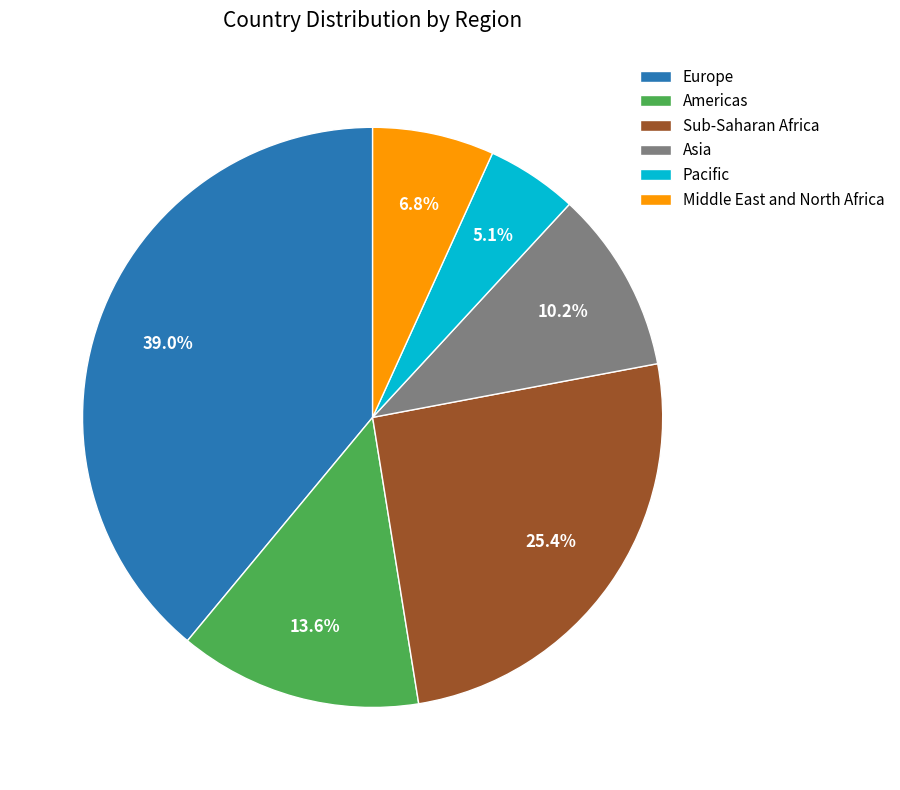

Does Europe account for over 50% of the chart?

No